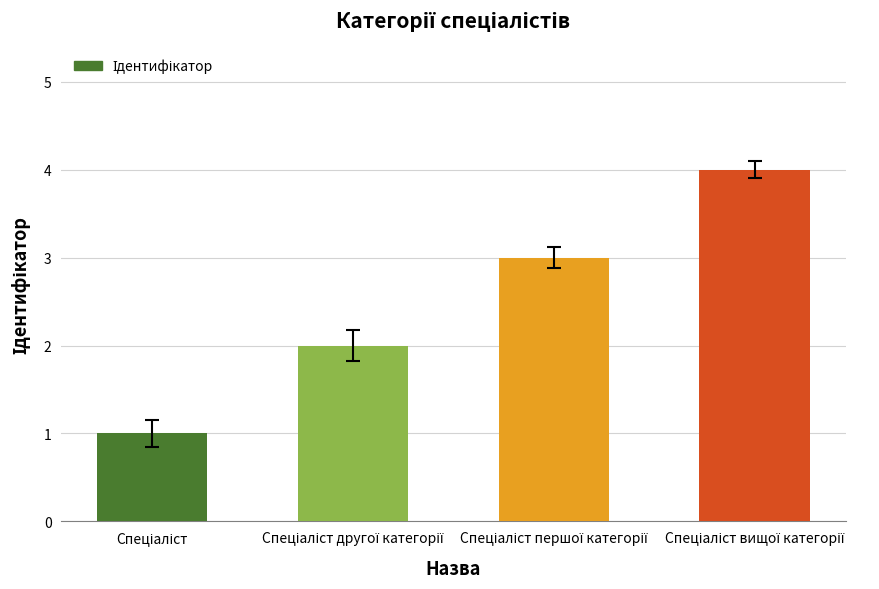

What is the difference between the maximum and minimum values?

3